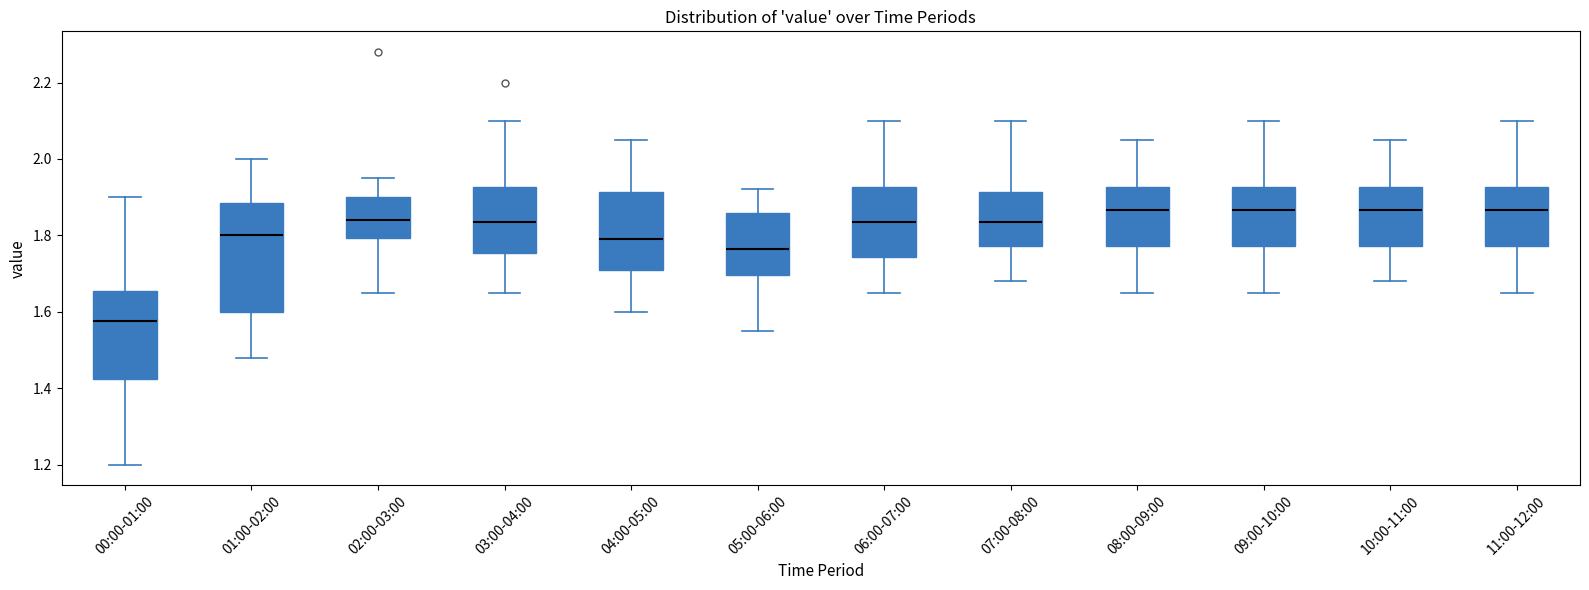

Reading left to right, transcribe this box plot: for each box, give where its median line is, the range the box spans, and where its two whiskers end, as read against the y-axis. The values are not printed on the chart, so give them approximately, as read against the axis.

00:00-01:00: median 1.58, box 1.42 to 1.66, whiskers 1.20 to 1.90
01:00-02:00: median 1.80, box 1.60 to 1.88, whiskers 1.48 to 2.00
02:00-03:00: median 1.84, box 1.80 to 1.90, whiskers 1.66 to 1.96
03:00-04:00: median 1.84, box 1.76 to 1.92, whiskers 1.66 to 2.10
04:00-05:00: median 1.80, box 1.72 to 1.92, whiskers 1.60 to 2.06
05:00-06:00: median 1.76, box 1.70 to 1.86, whiskers 1.56 to 1.92
06:00-07:00: median 1.84, box 1.74 to 1.92, whiskers 1.66 to 2.10
07:00-08:00: median 1.84, box 1.78 to 1.92, whiskers 1.68 to 2.10
08:00-09:00: median 1.86, box 1.78 to 1.92, whiskers 1.66 to 2.06
09:00-10:00: median 1.86, box 1.78 to 1.92, whiskers 1.66 to 2.10
10:00-11:00: median 1.86, box 1.78 to 1.92, whiskers 1.68 to 2.06
11:00-12:00: median 1.86, box 1.78 to 1.92, whiskers 1.66 to 2.10